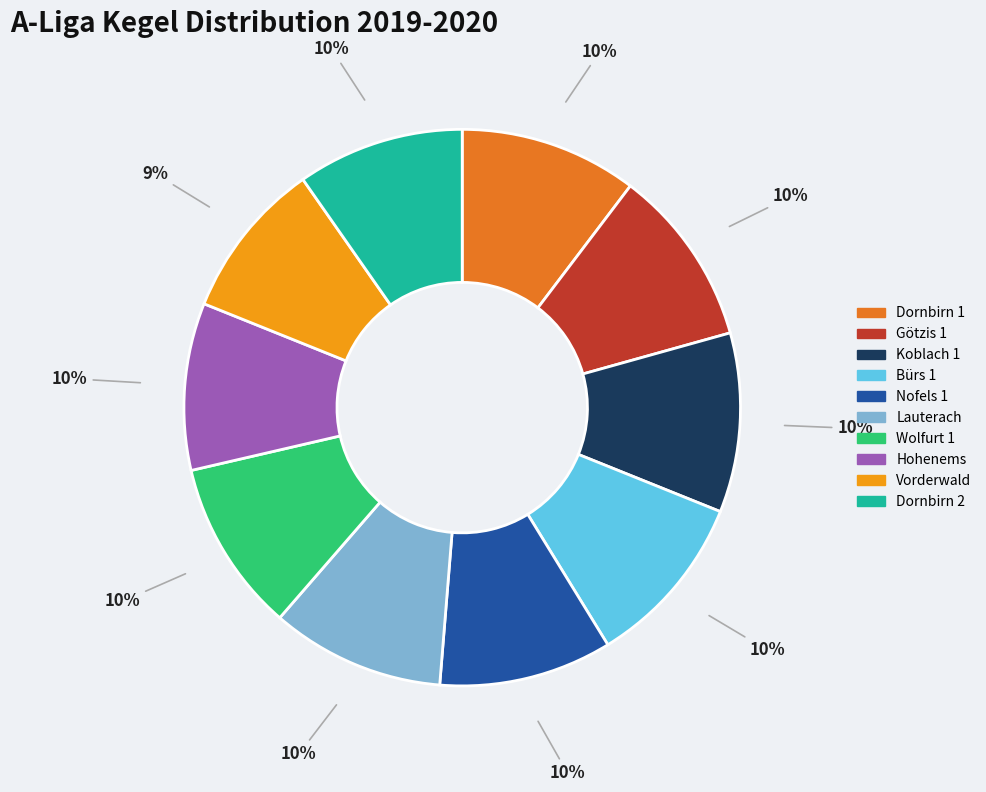

Does Hohenems represent more than half of the total?

No